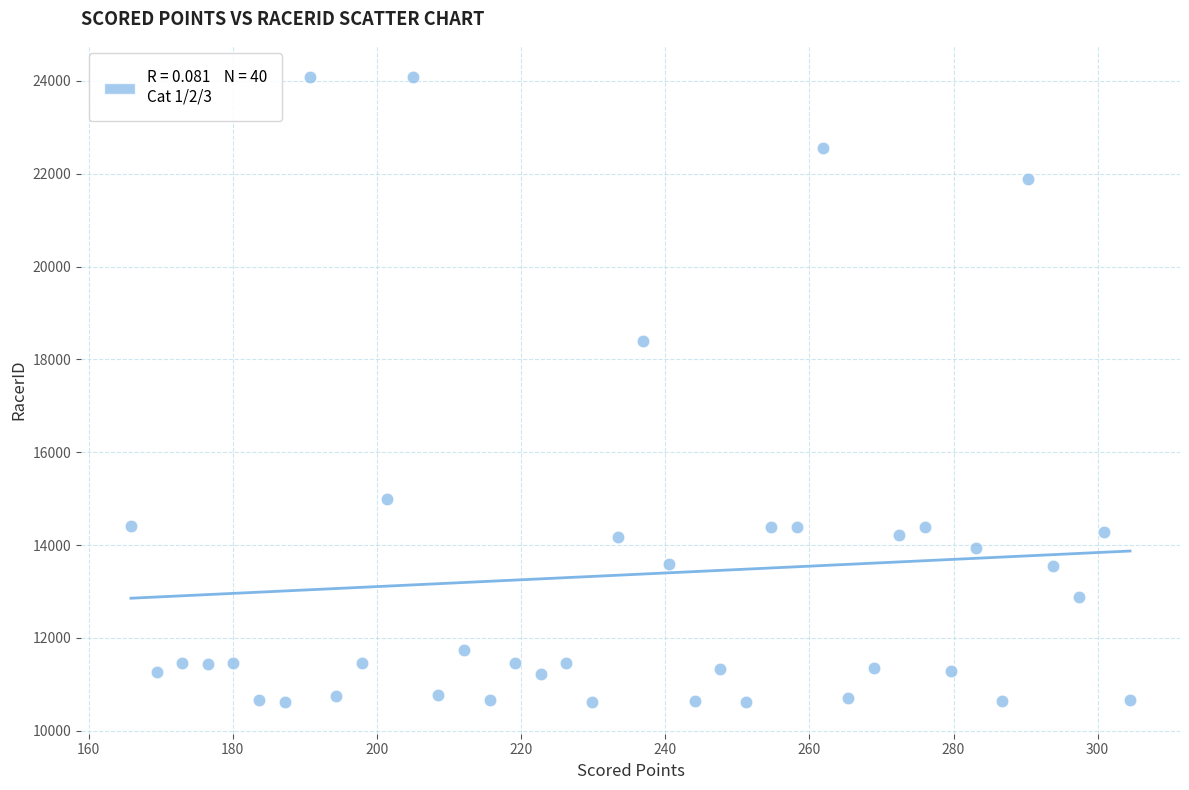

What Y value in the scatter plot is closest to 17346?

18405